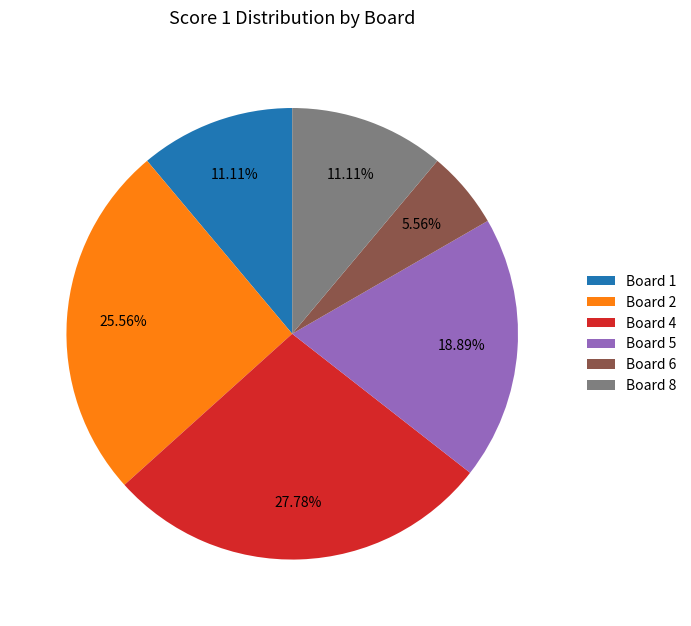

How many segments does this pie chart have?

6